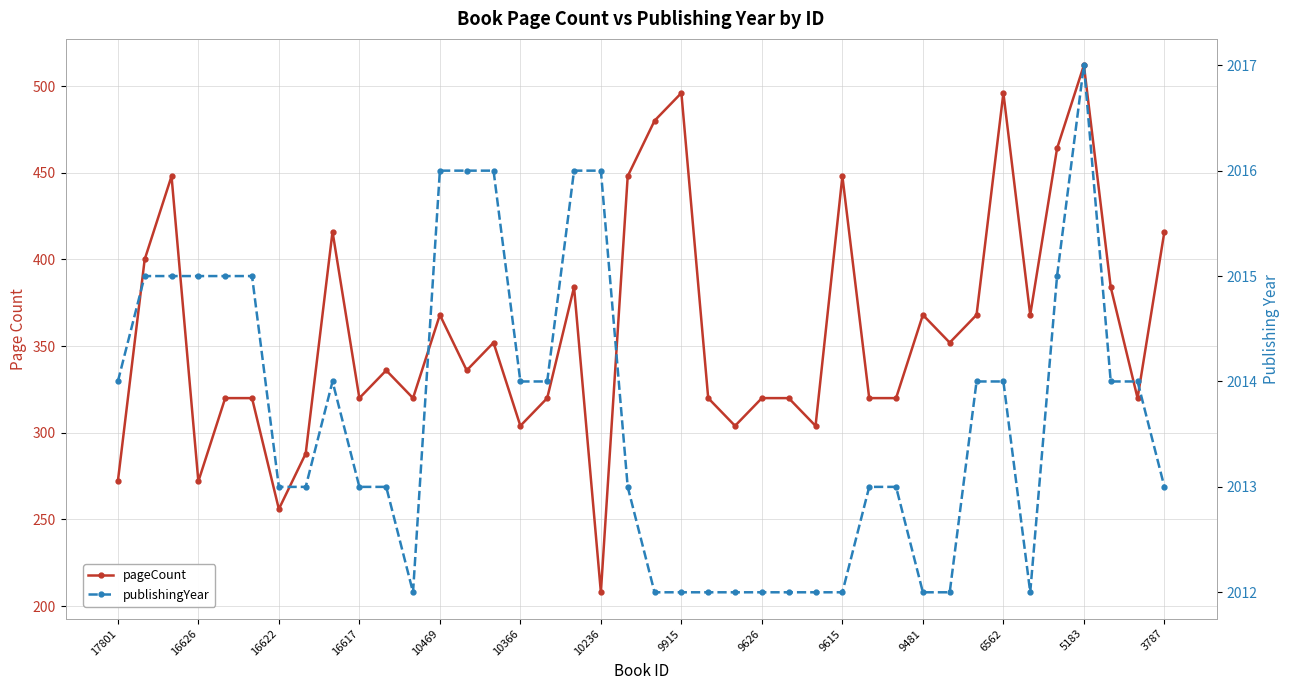

Which series has the largest range (max minus min)?

pageCount